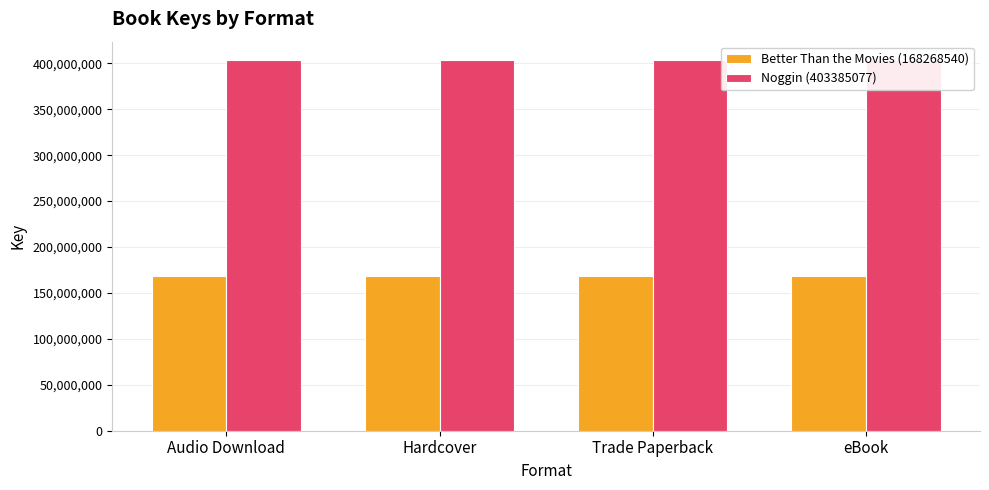

Which has a higher value, eBook or Trade Paperback?

eBook